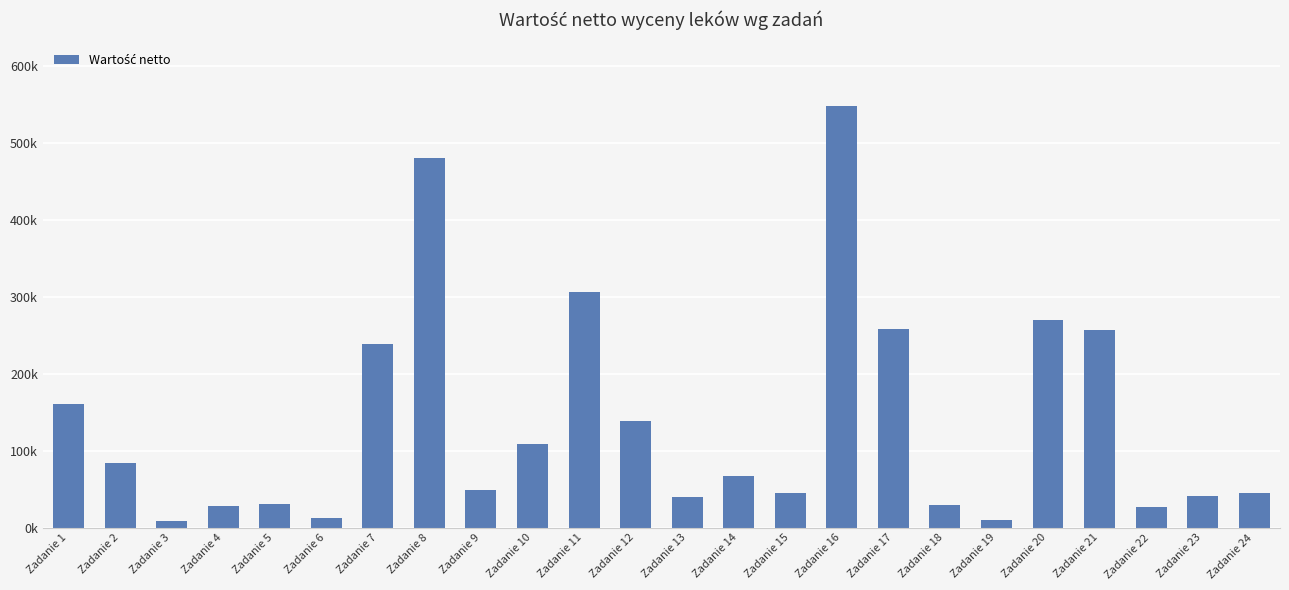

List the labels in order of value, largest first.

Zadanie 16, Zadanie 8, Zadanie 11, Zadanie 20, Zadanie 17, Zadanie 21, Zadanie 7, Zadanie 1, Zadanie 12, Zadanie 10, Zadanie 2, Zadanie 14, Zadanie 9, Zadanie 24, Zadanie 15, Zadanie 23, Zadanie 13, Zadanie 5, Zadanie 18, Zadanie 4, Zadanie 22, Zadanie 6, Zadanie 19, Zadanie 3